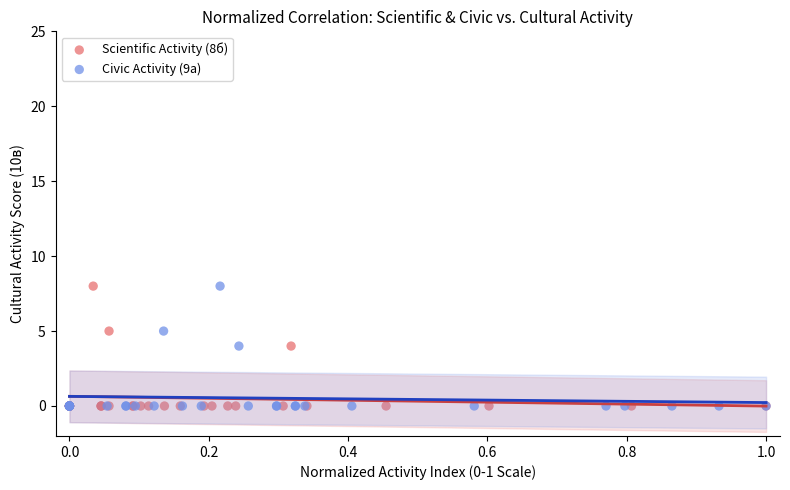

What are all the series names shown in the legend?

Scientific Activity (8б), Civic Activity (9а)